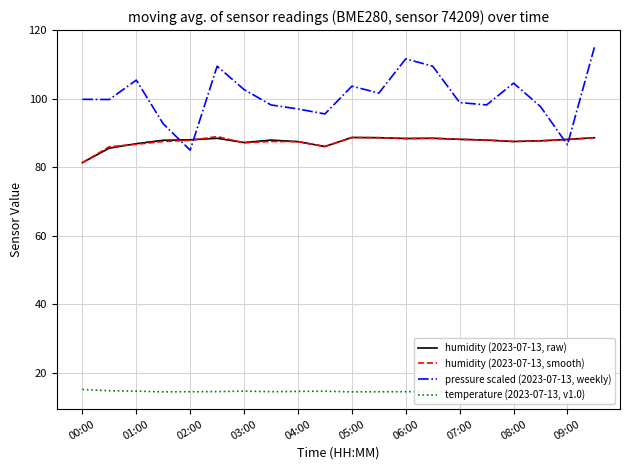

What is the lowest value of the pressure scaled (2023-07-13, weekly) series?

85.0